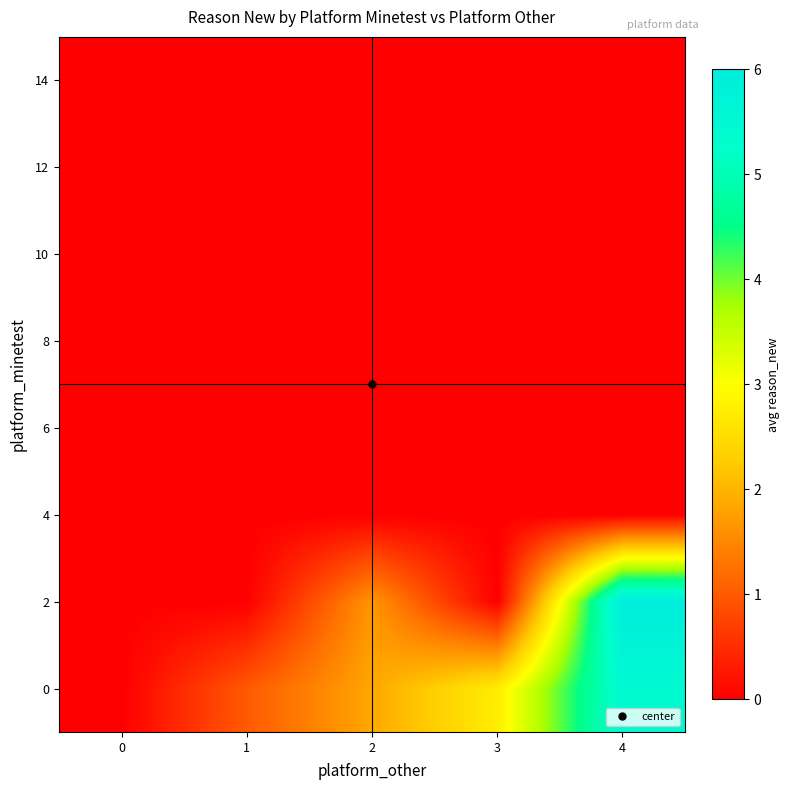

Which has a higher value, 1 or 0?

1